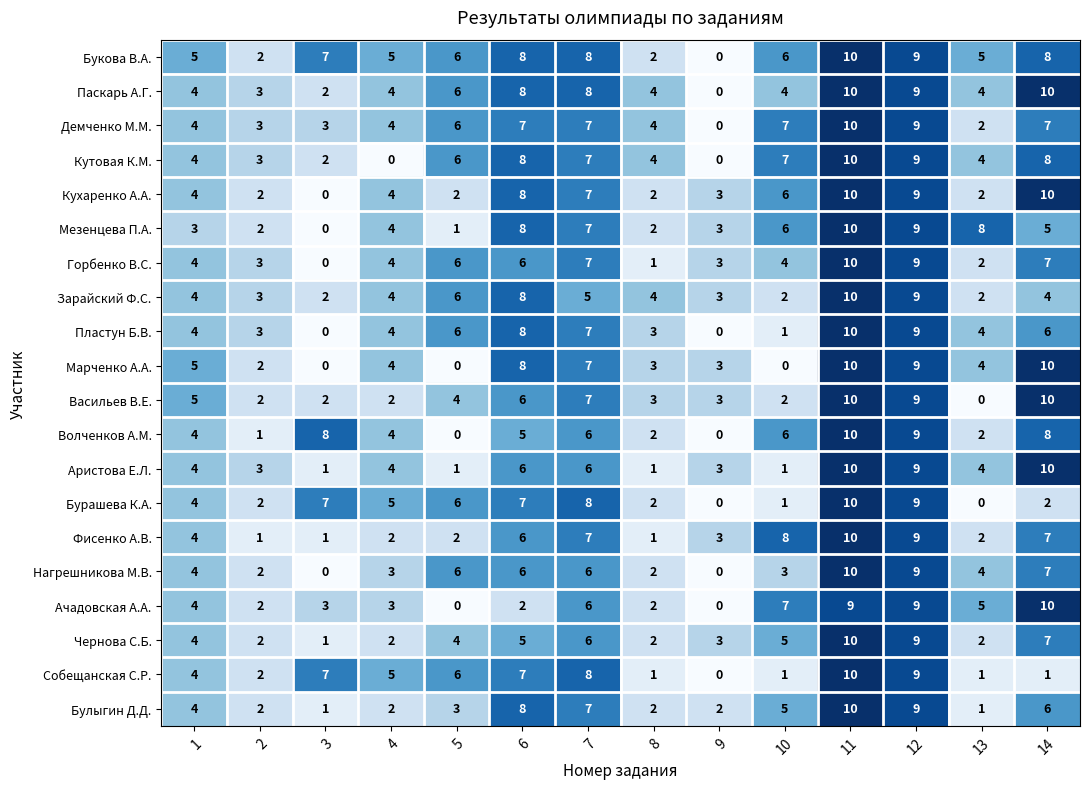

Between 10 and 12, which series saw the biggest shift?

Марченко А.А.